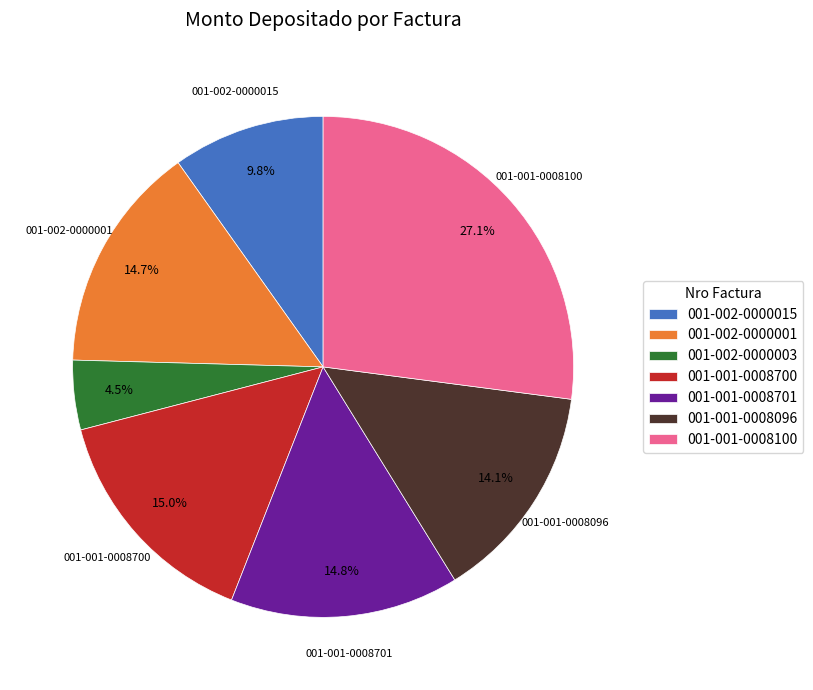

Does 001-001-0008100 represent more than half of the total?

No